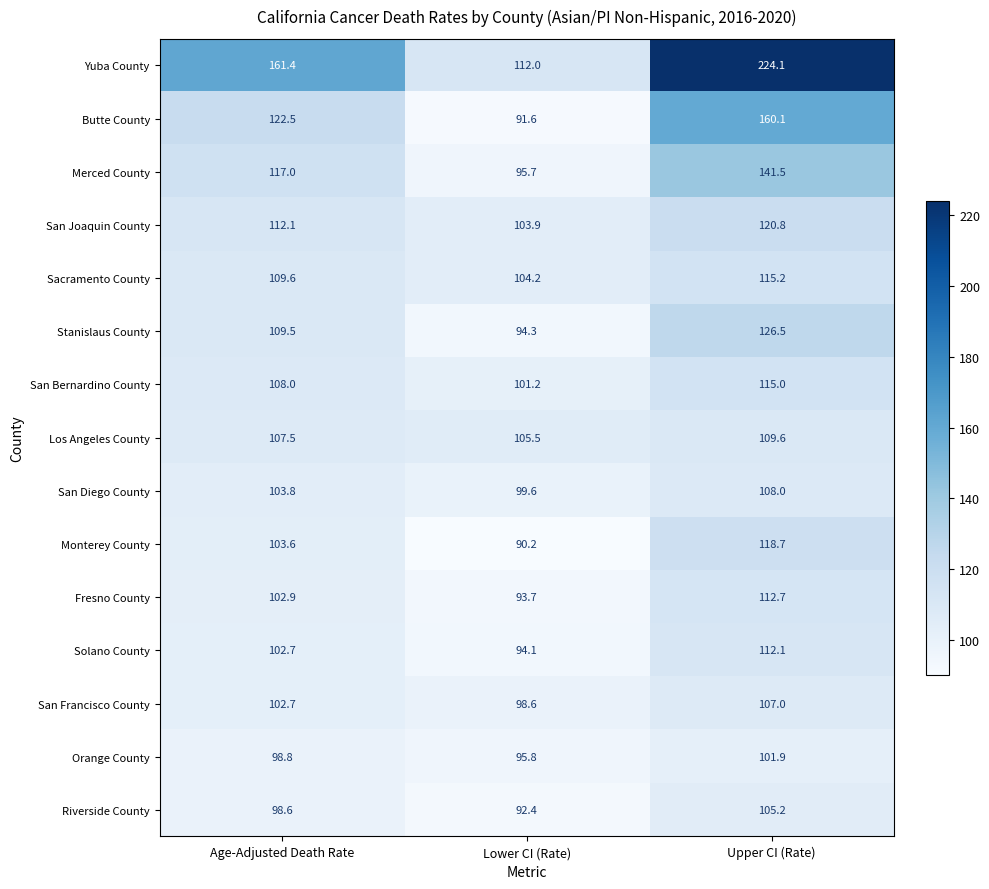

At Upper CI (Rate), list the series in order from smallest to largest.

Orange County, Riverside County, San Francisco County, San Diego County, Los Angeles County, Solano County, Fresno County, San Bernardino County, Sacramento County, Monterey County, San Joaquin County, Stanislaus County, Merced County, Butte County, Yuba County